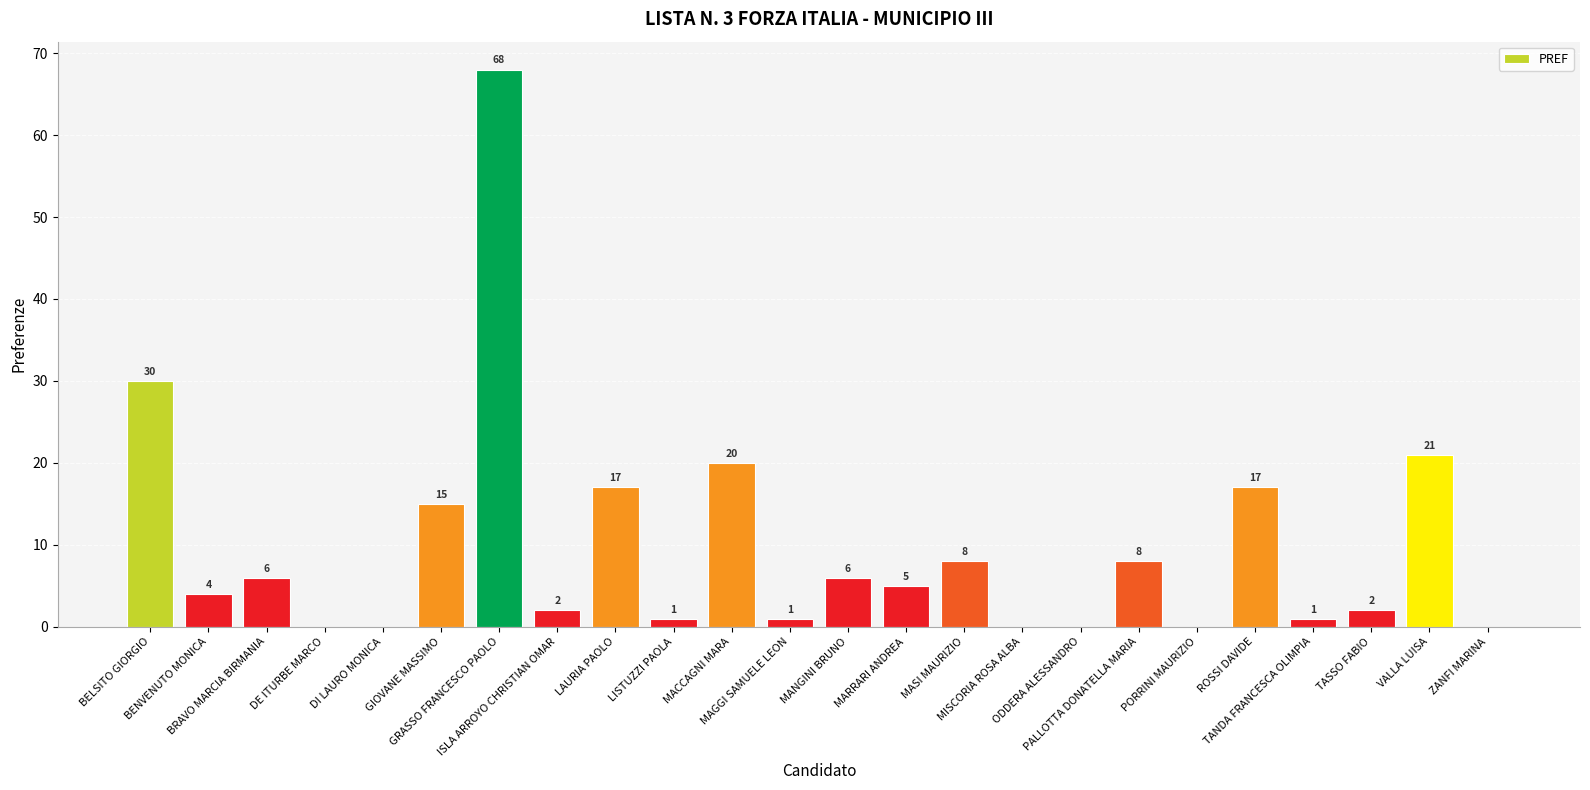

What is the maximum value shown in the chart?

68